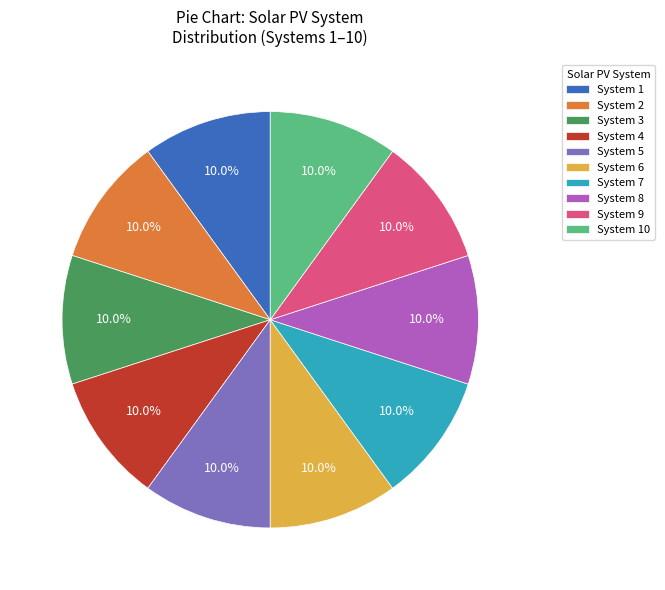

How many slices are in this pie chart?

10